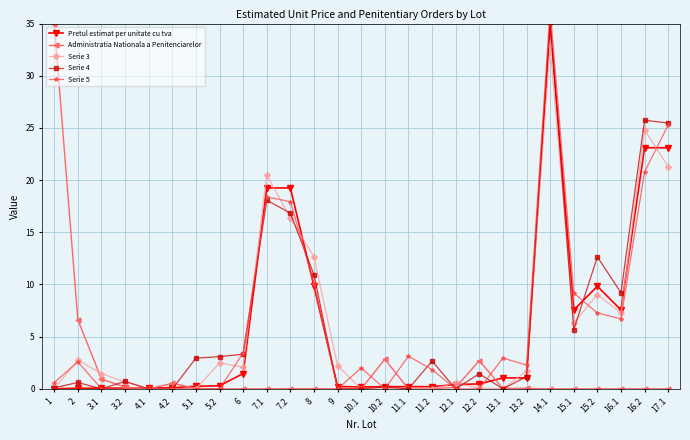

Between 4.1 and 7.1, which series saw the biggest shift?

Serie 3